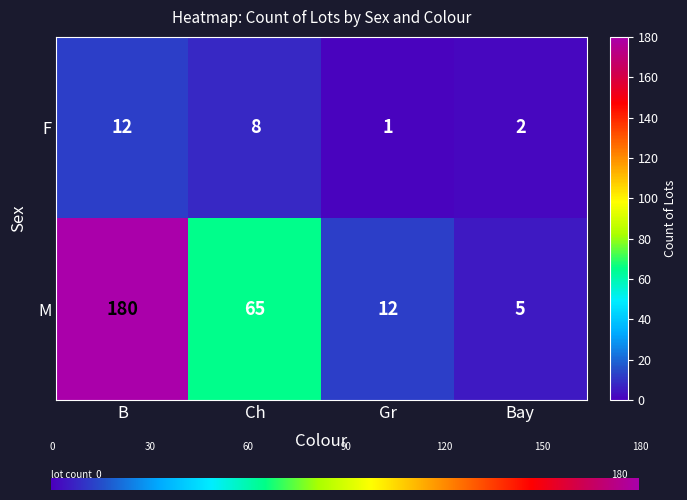

List the series in order of their peak value, highest first.

M, F